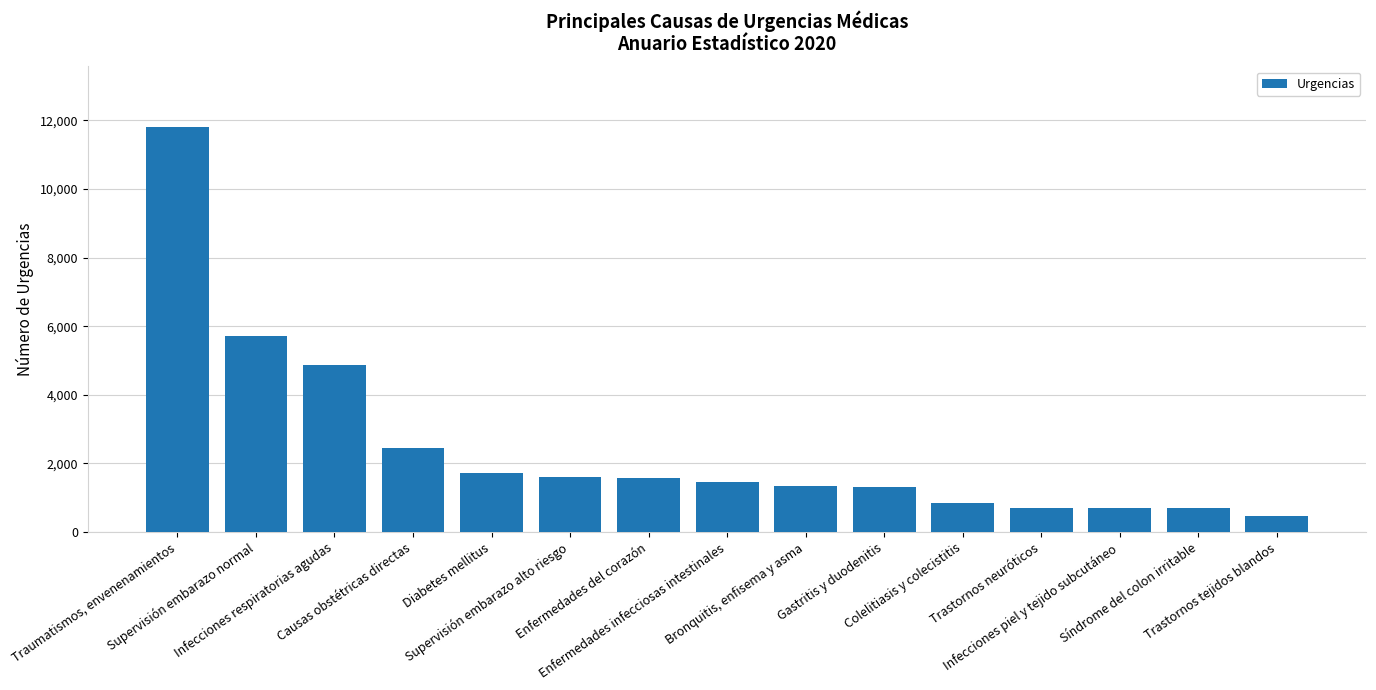

What is the sum of all values?

37292